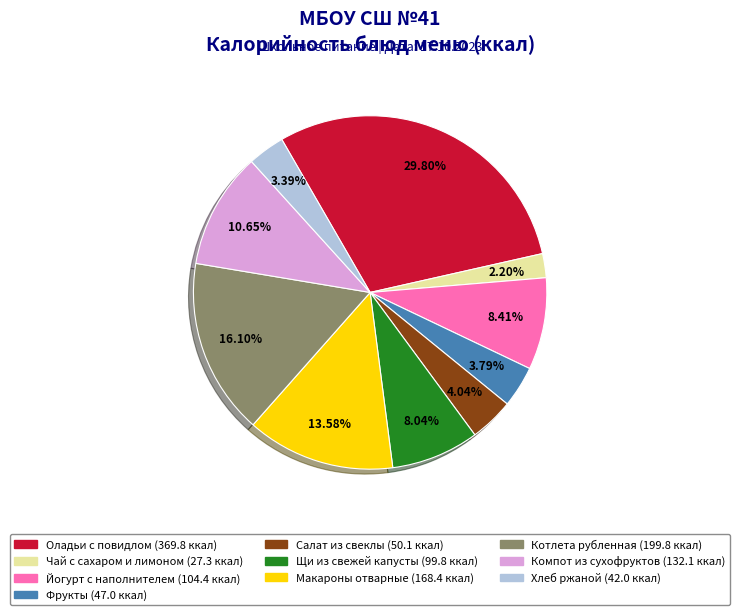

To the nearest percent, what is the difference between the Чай с сахаром и лимоном and Фрукты slice percentages?

2%